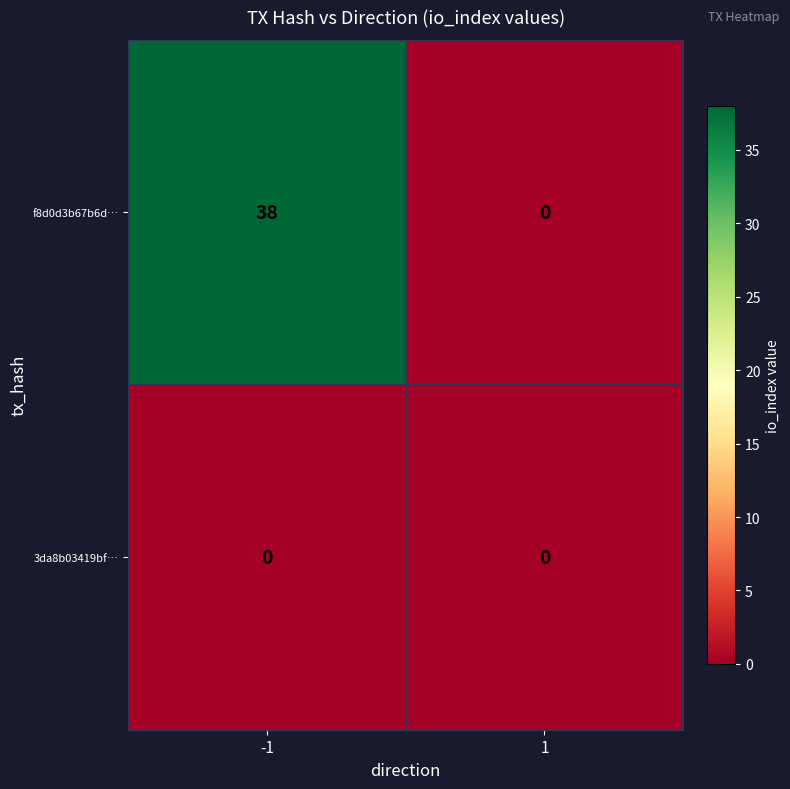

Which series has the largest total across all categories?

f8d0d3b67b6d…